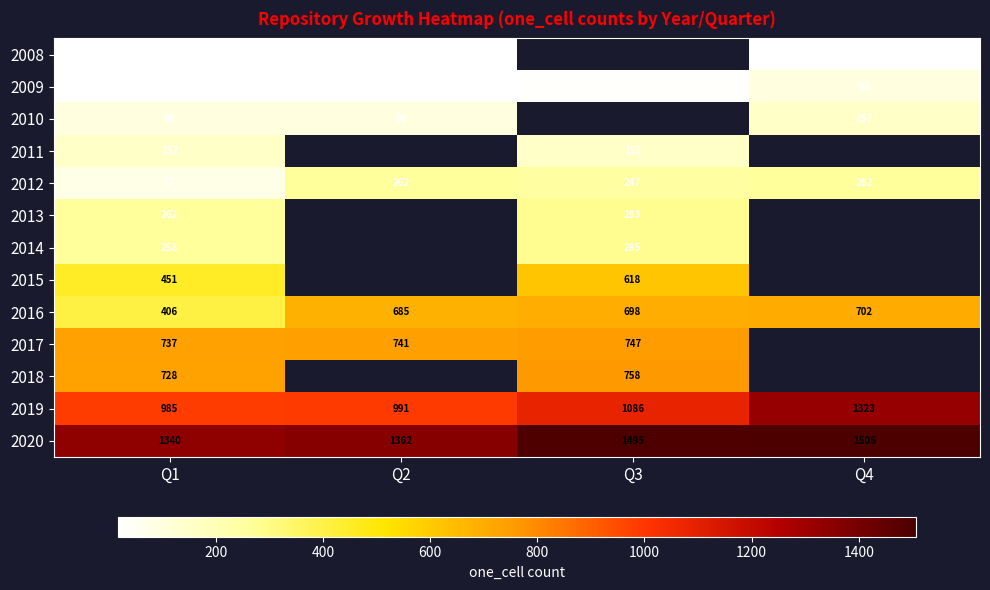

Is it true that 2012 equals 51 at Q1?

False